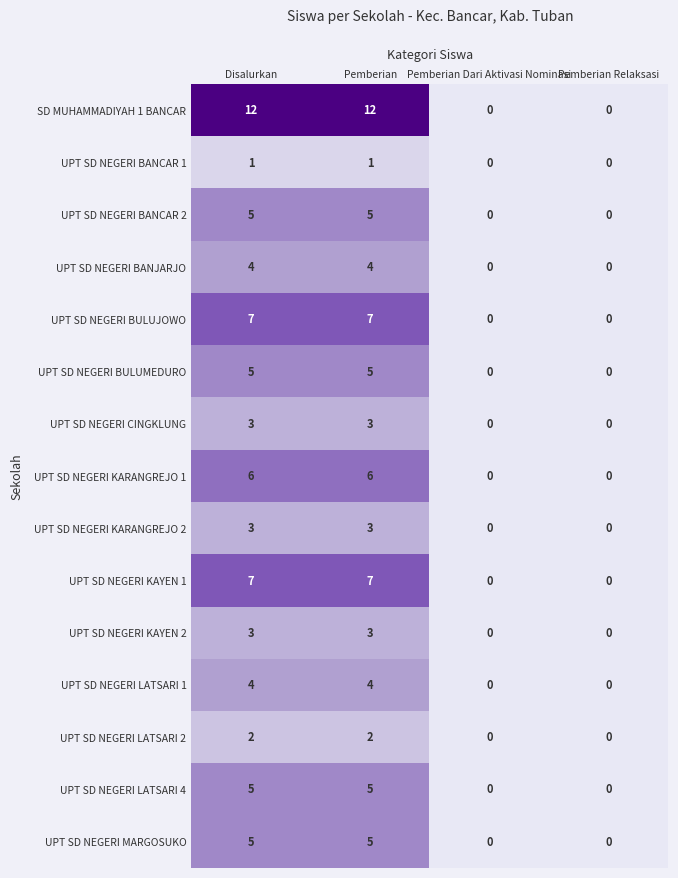

How many series are shown in this chart?

15